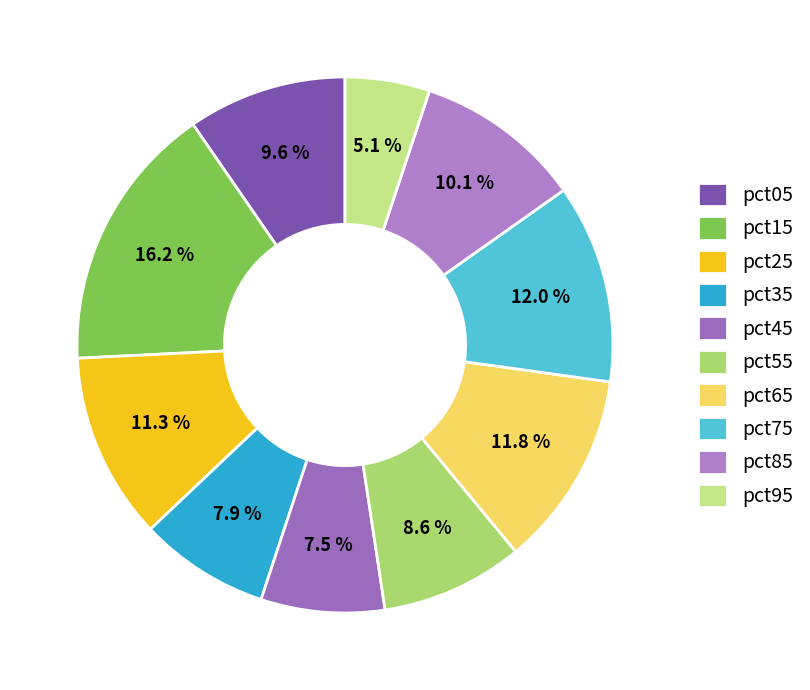

True or false: pct25 accounts for 11% of the total.

True